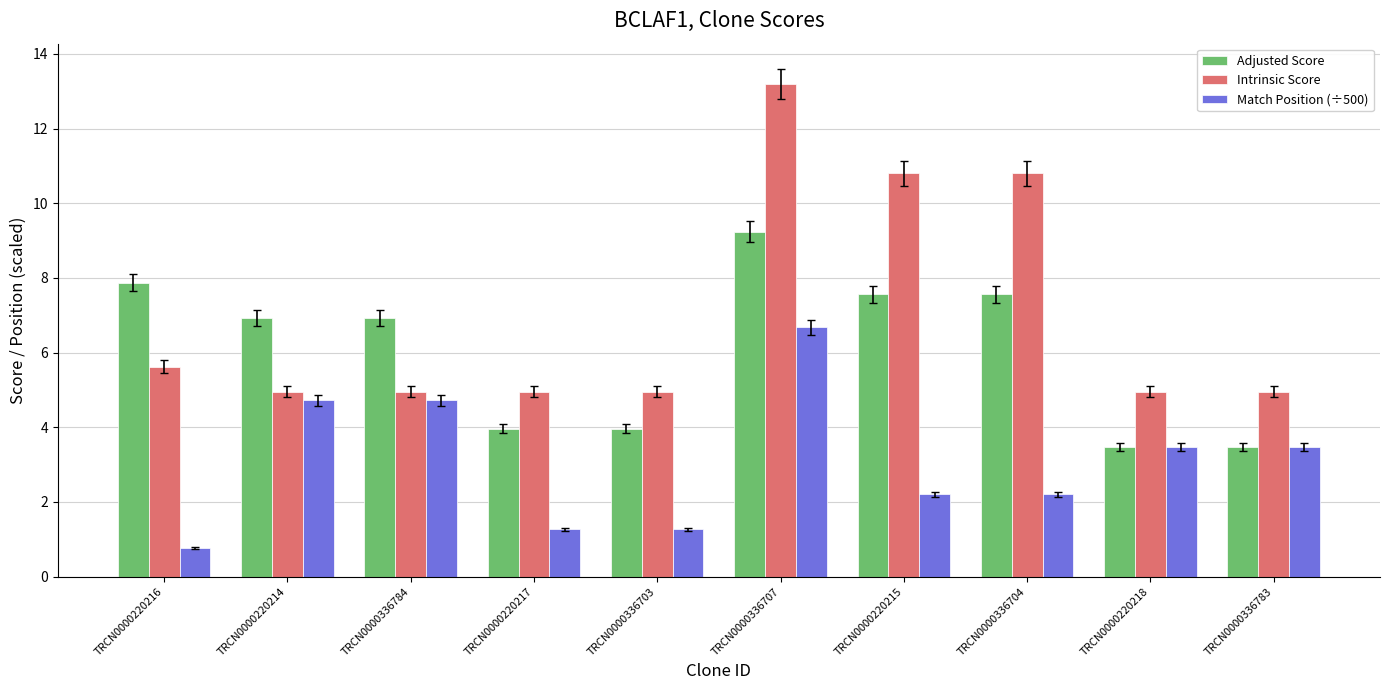

What is the label of the 8th bar from the right?

TRCN0000336784